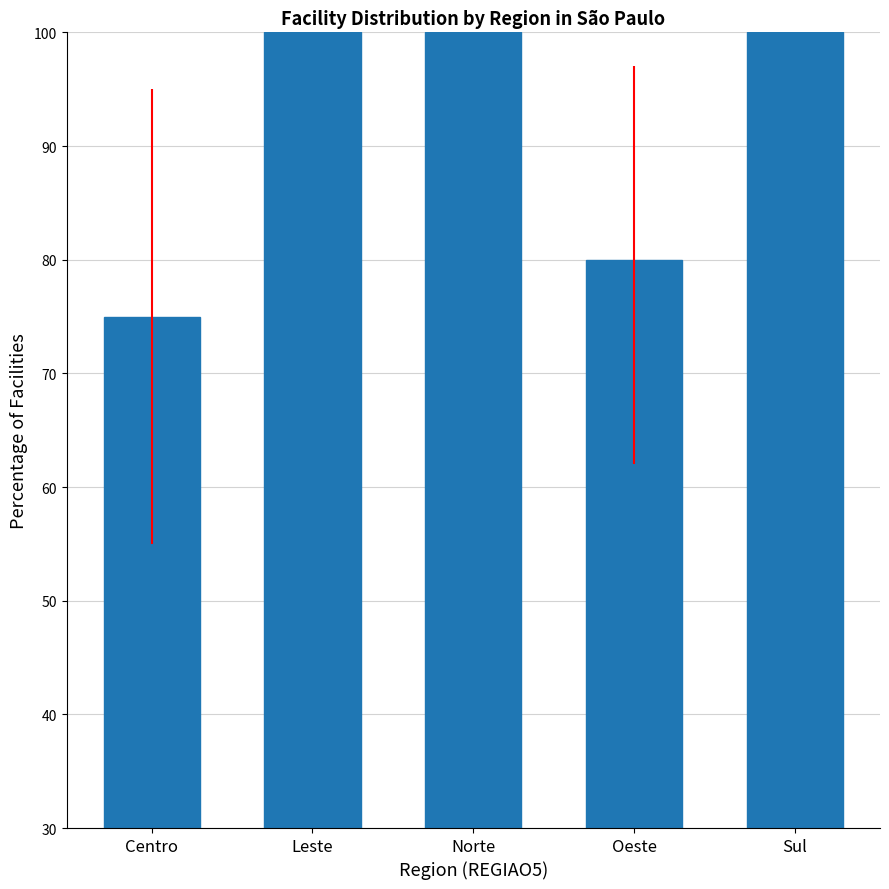

True or false: the data shows 75 at Centro.

True